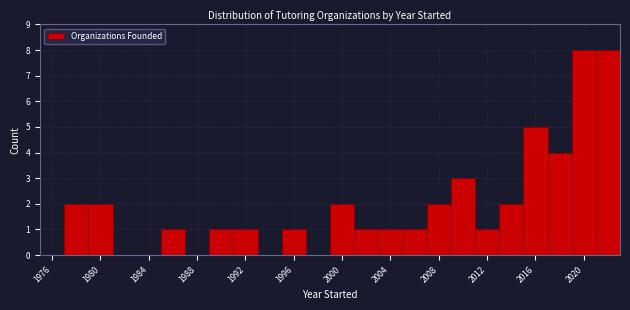

Reading left to right, list every bar in this chart as the range it spans on the x-axis followed by its height. The values are not printed on the chart, so give them approximately, as read against the axis.

1975 to 1977: 0
1977 to 1979: 2
1979 to 1981: 2
1981 to 1983: 0
1983 to 1985: 0
1985 to 1987: 1
1987 to 1989: 0
1989 to 1991: 1
1991 to 1993: 1
1993 to 1995: 0
1995 to 1997: 1
1997 to 1999: 0
1999 to 2001: 2
2001 to 2003: 1
2003 to 2005: 1
2005 to 2007: 1
2007 to 2009: 2
2009 to 2011: 3
2011 to 2013: 1
2013 to 2015: 2
2015 to 2017: 5
2017 to 2019: 4
2019 to 2021: 8
2021 to 2023: 8